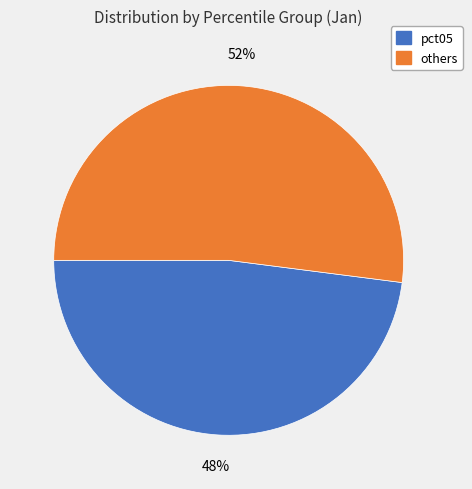

Is there a majority slice in this chart?

Yes